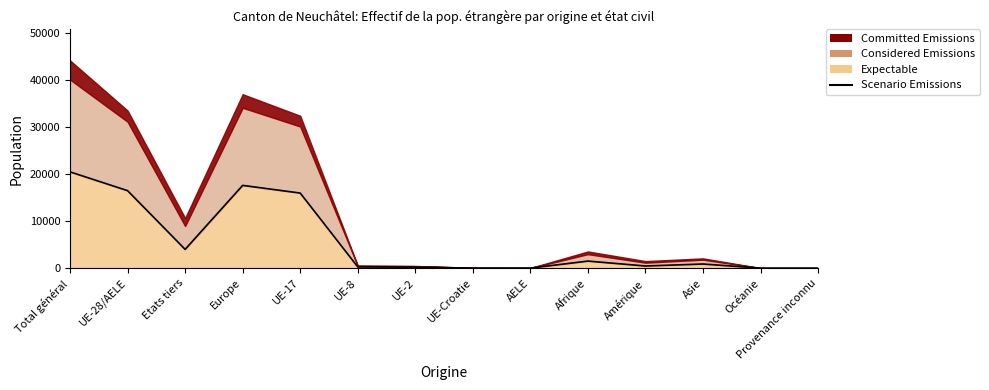

What is the label of the 9th point from the left?

AELE